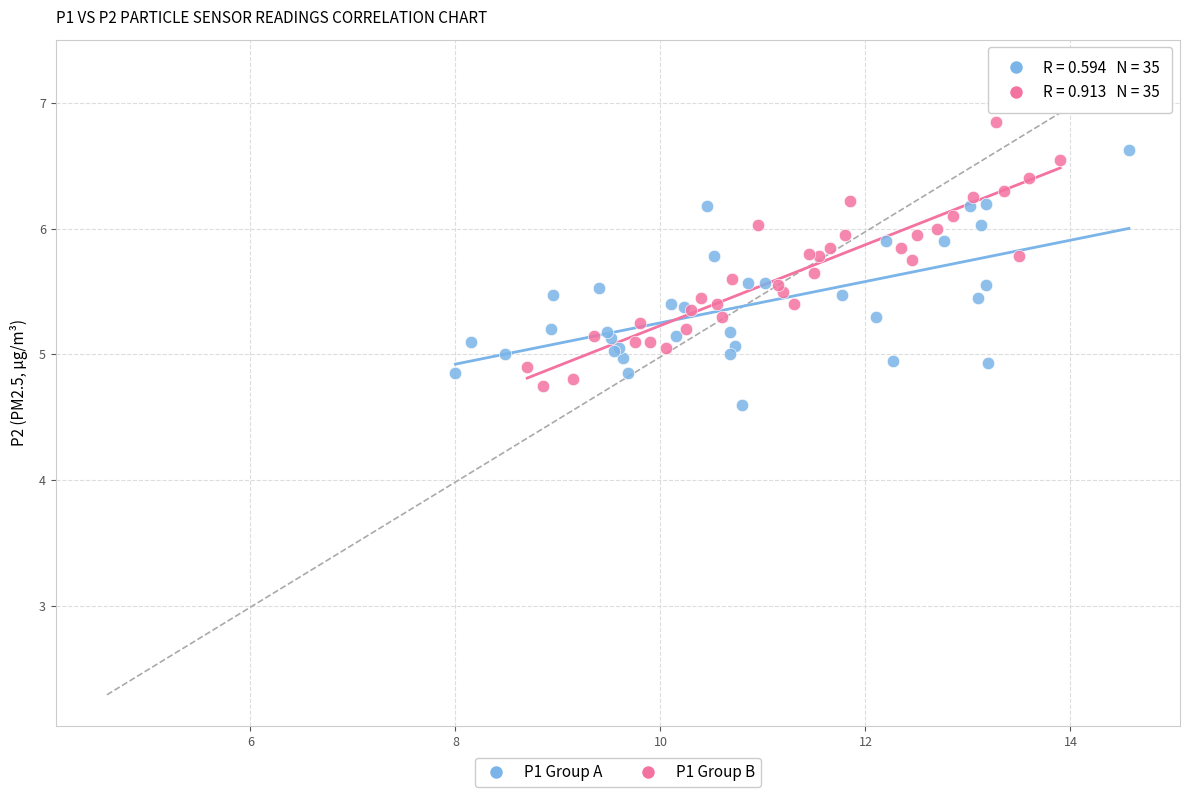

Which series reaches the maximum Y coordinate?

P1 Group B